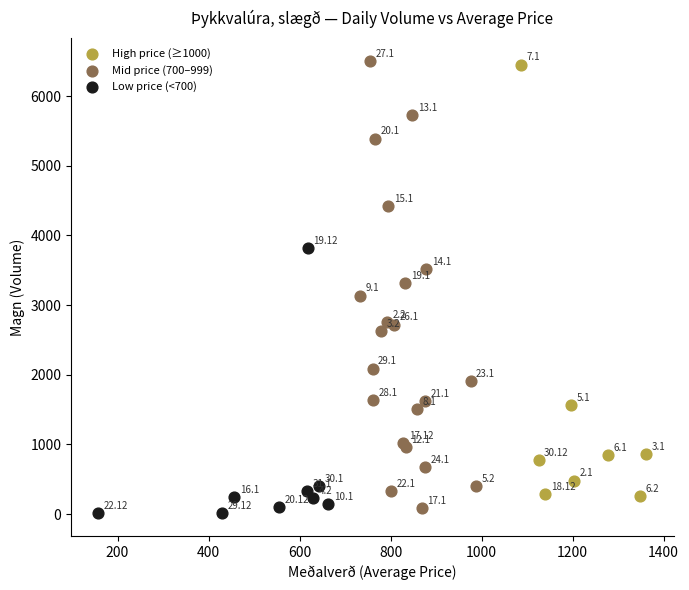

Which series reaches the maximum Y coordinate?

Mid price (700–999)